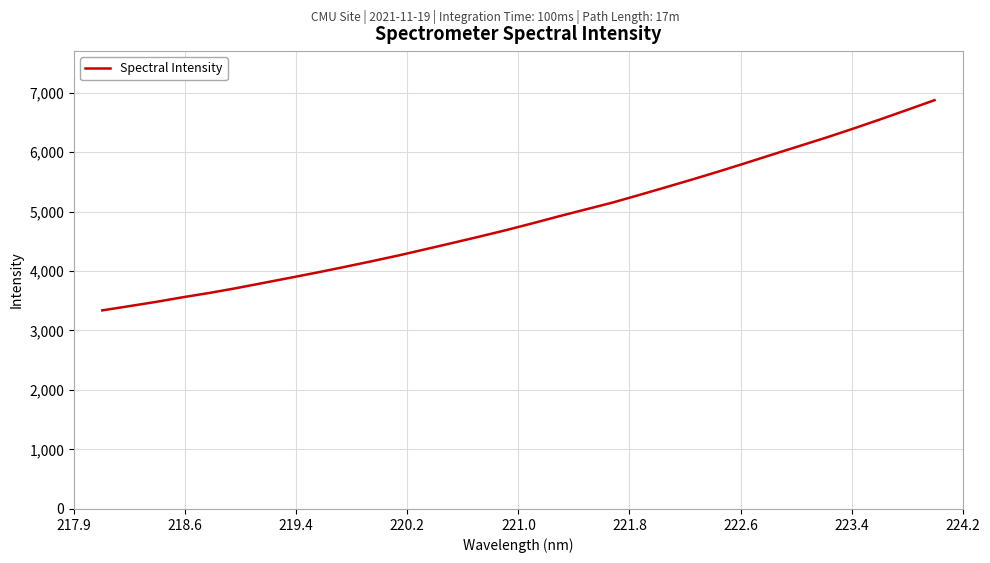

What is the difference between the maximum and minimum values?

3533.2